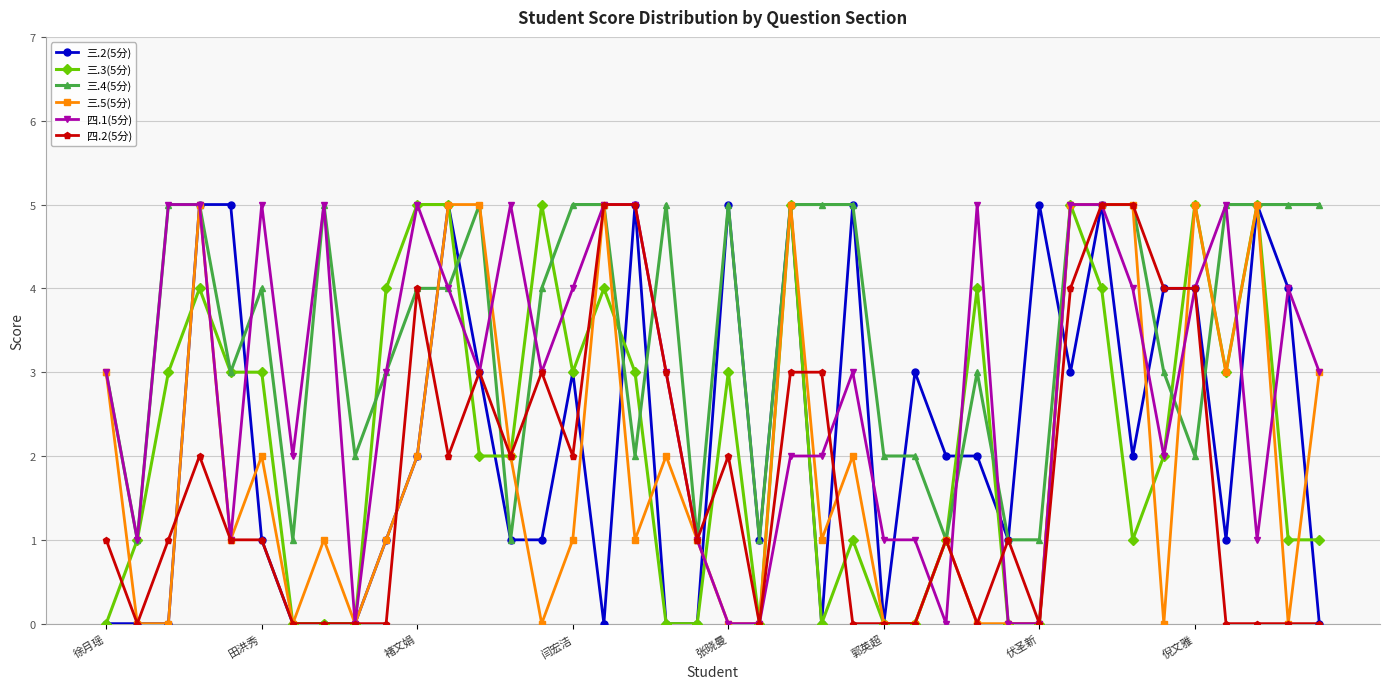

Which series has the largest total across all categories?

三.4(5分)